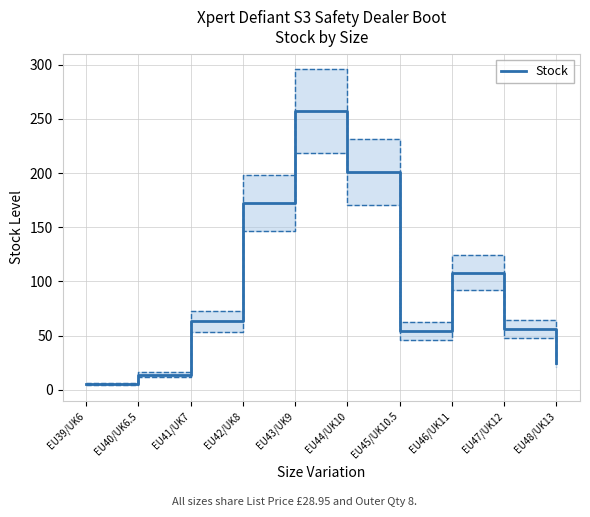

At which label is the value closest to 131?

EU46/UK11